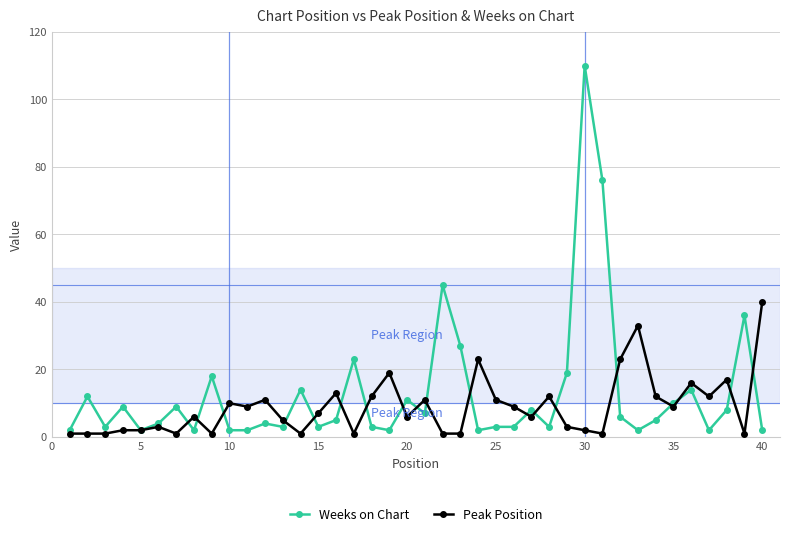

At how many categories does at least one series exceed 85?

1